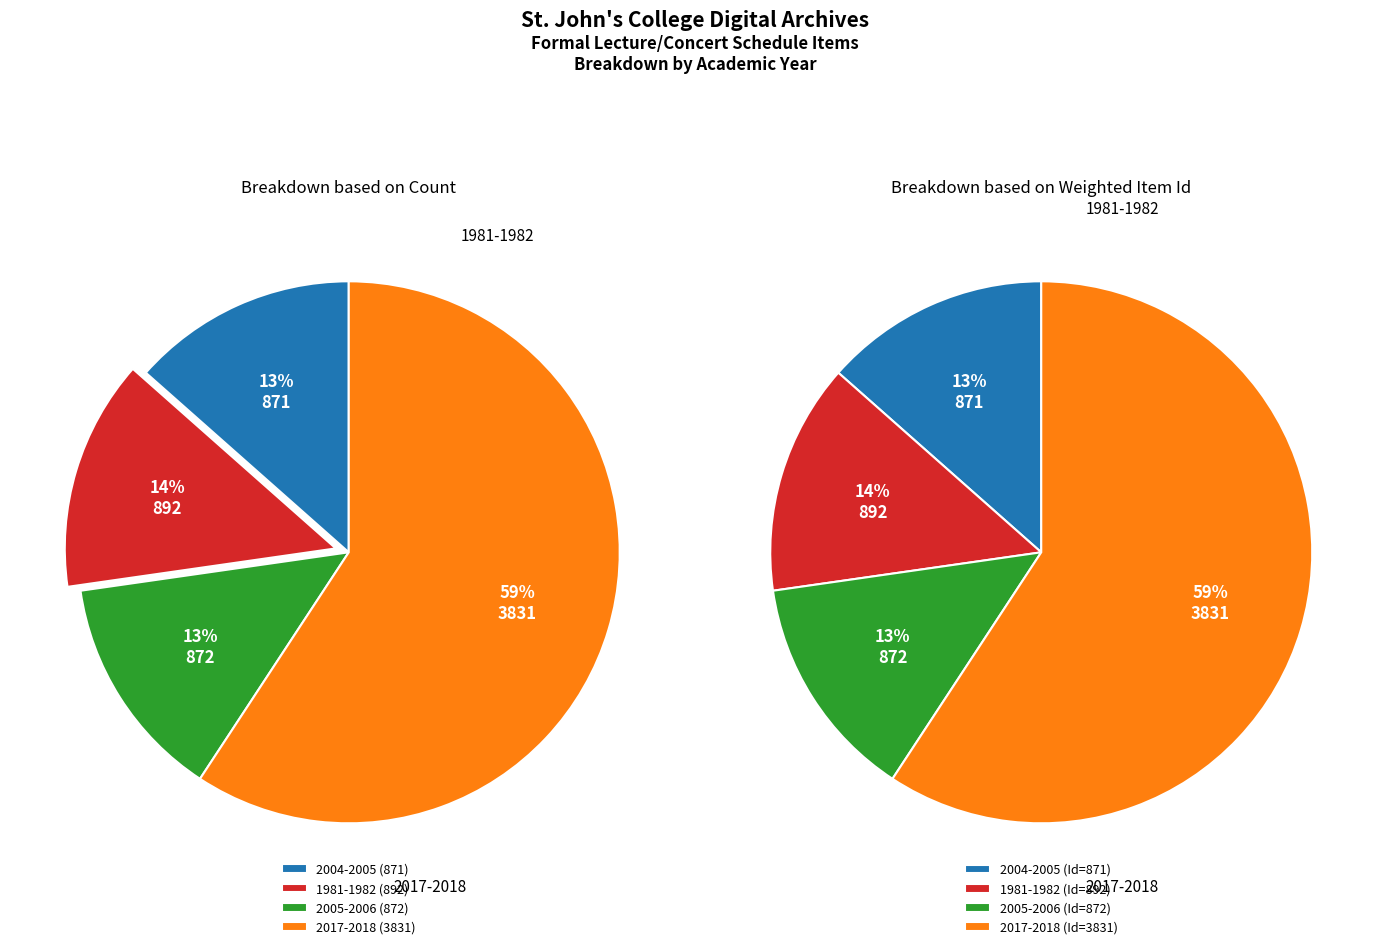

Count the number of slices in the pie.

4